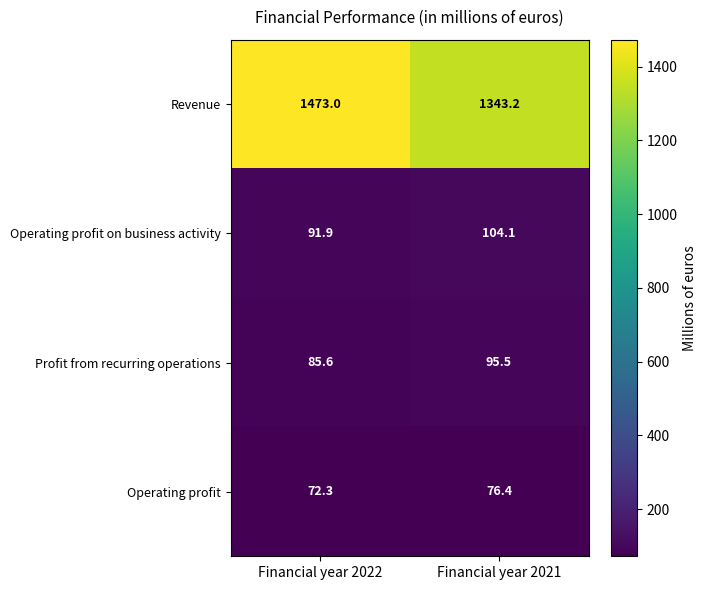

What is the total value across all series at Financial year 2021?

1619.2